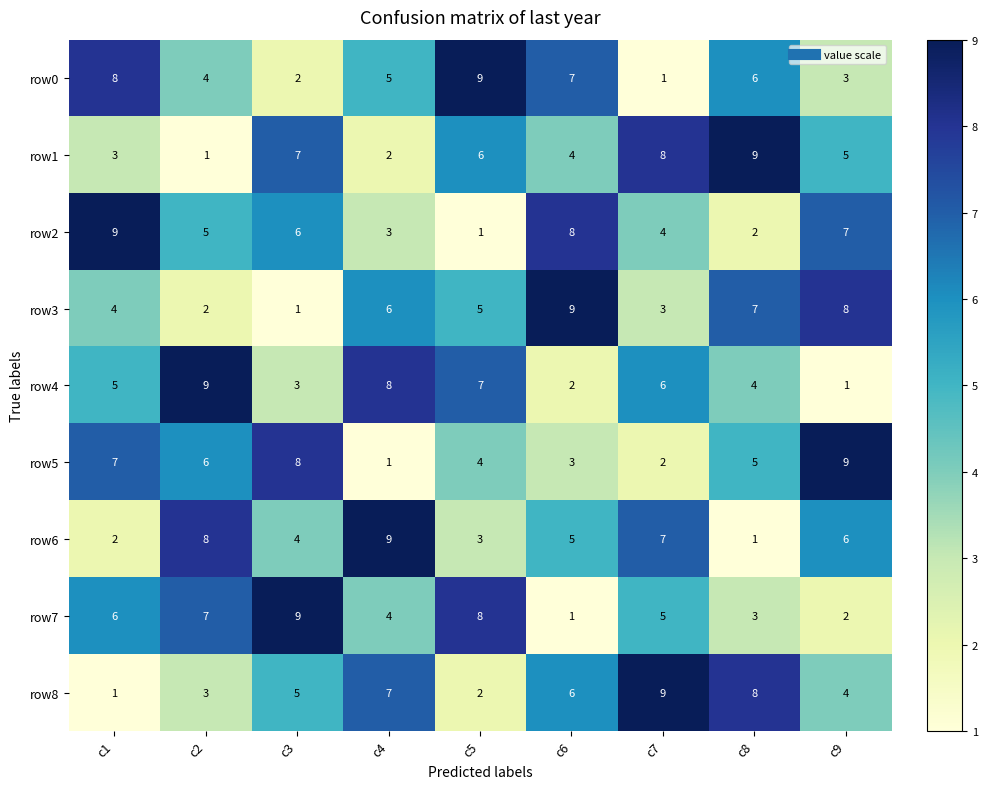

What is the spread (max minus min) of values at c6?

8